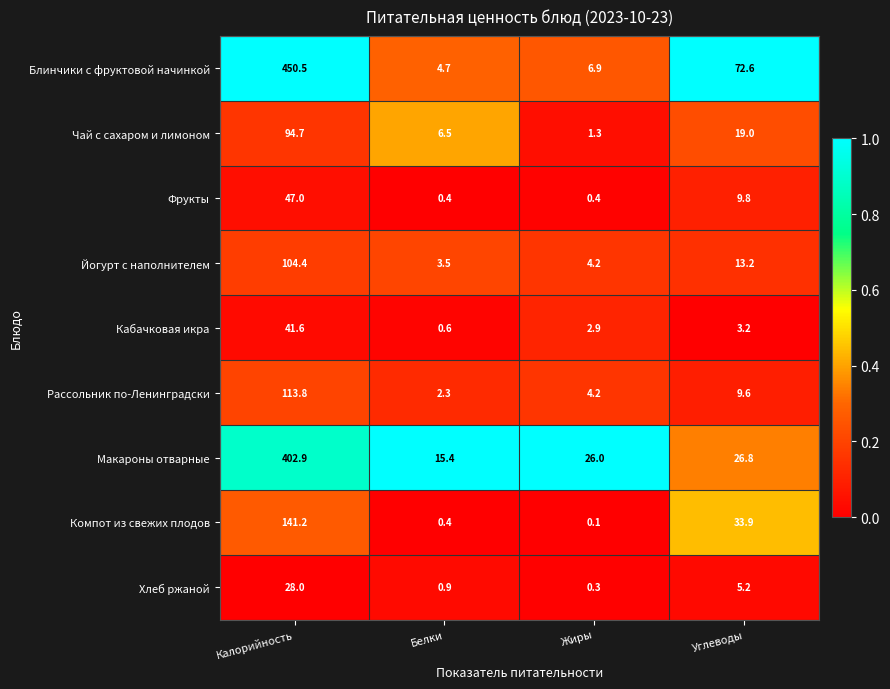

At Углеводы, list the series in order from largest to smallest.

Блинчики с фруктовой начинкой, Компот из свежих плодов, Макароны отварные, Чай с сахаром и лимоном, Йогурт с наполнителем, Фрукты, Рассольник по-Ленинградски, Хлеб ржаной, Кабачковая икра